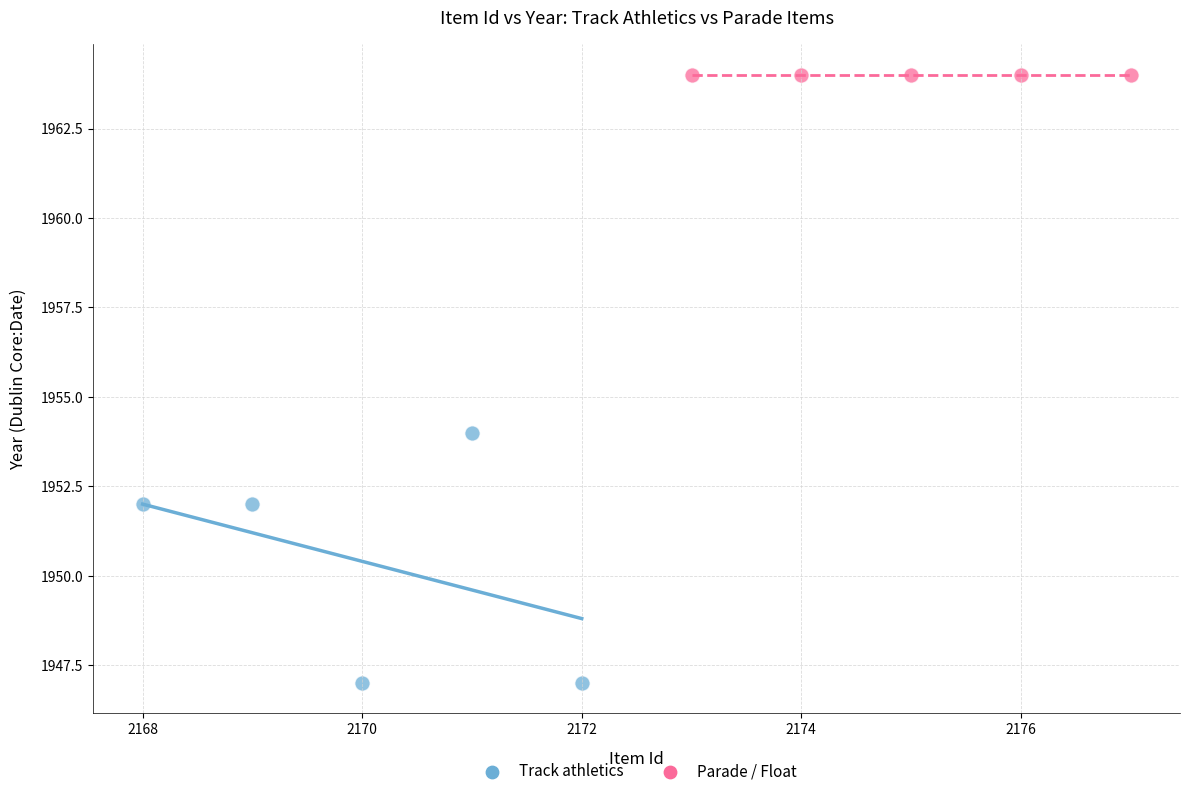

Which series contains the lowest Y value?

Track athletics